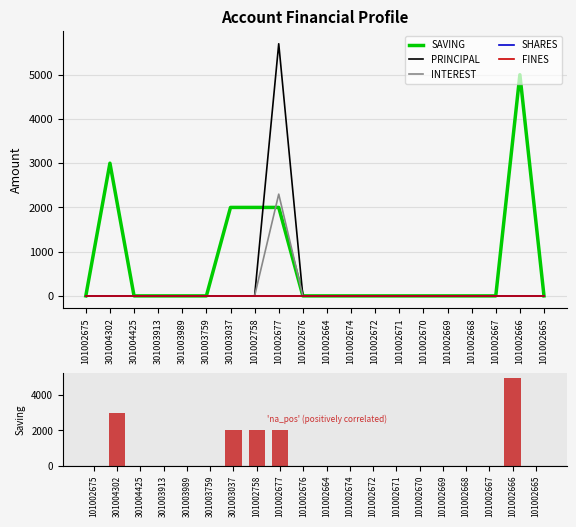

What is the label of the 16th bar from the right?

301003989